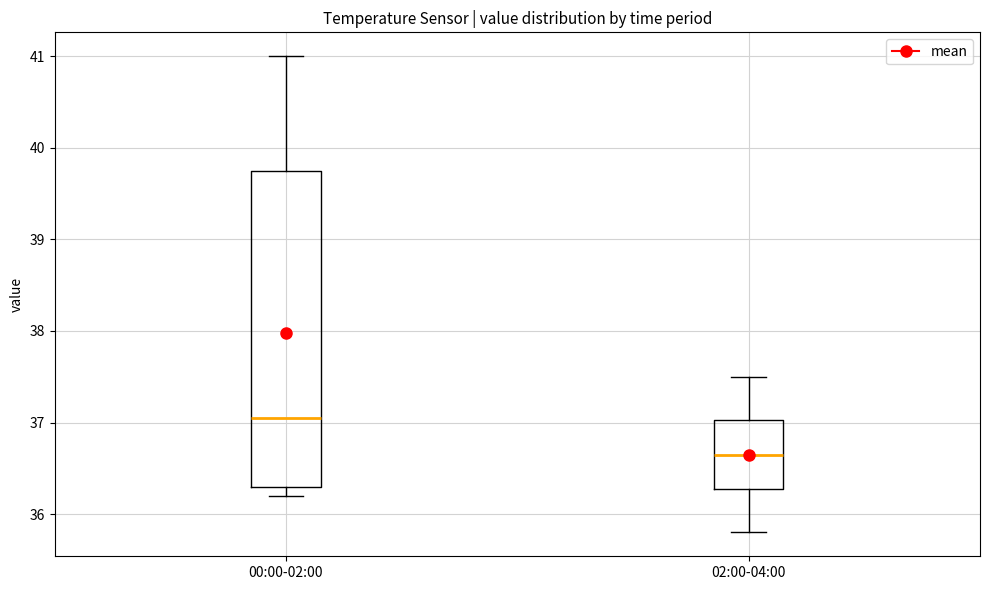

Where does the upper whisker of the box for 00:00-02:00 end on the y-axis? The values are not printed on the chart, so give them approximately, as read against the axis.

41.0